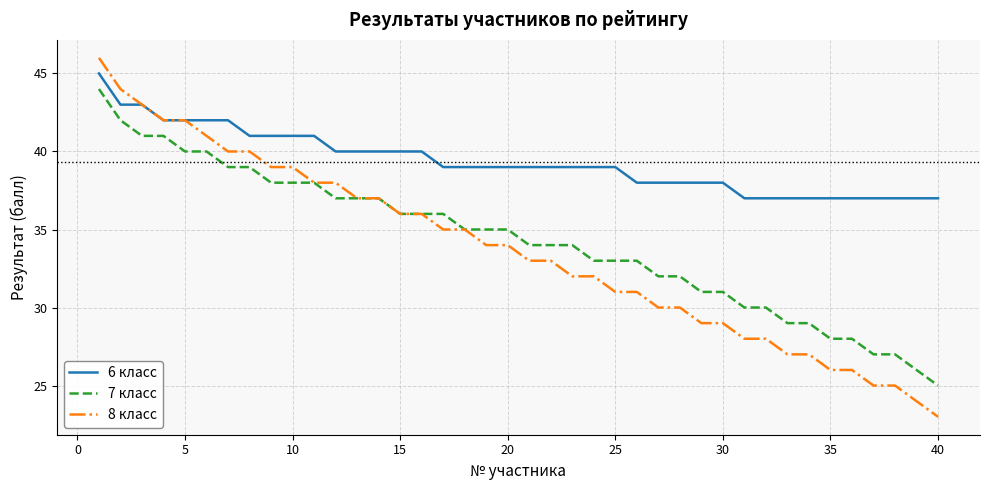

How many lines are shown in the chart?

3